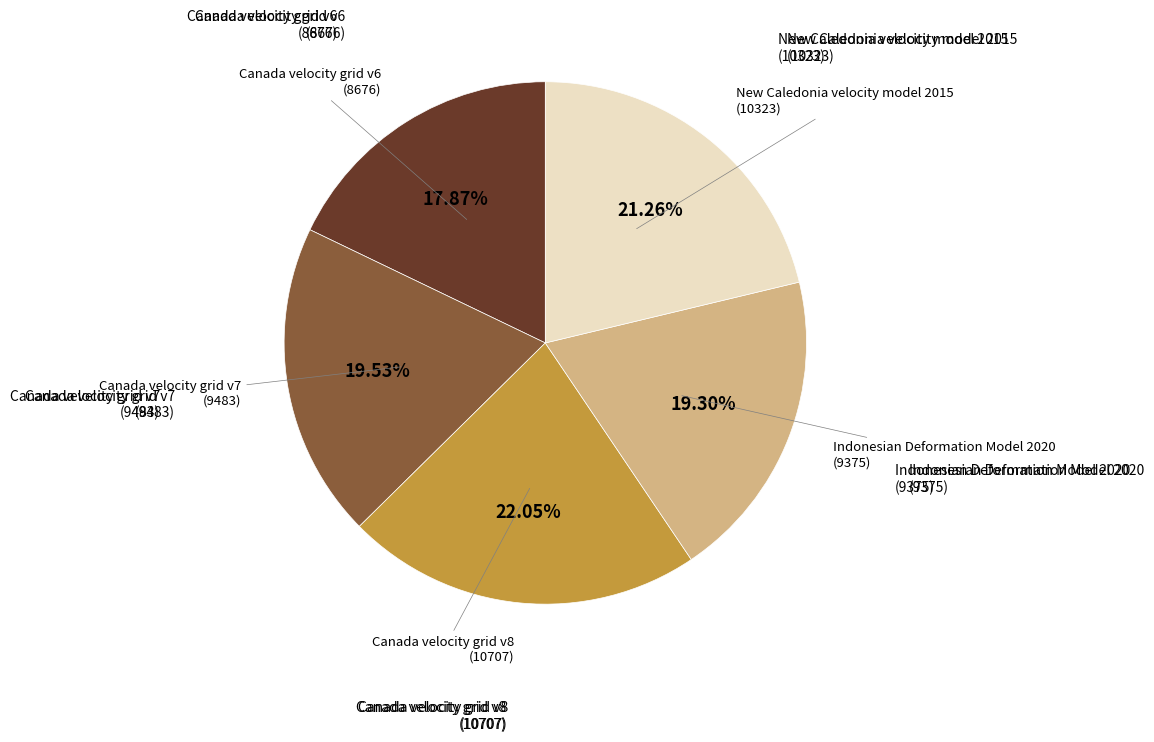

What is the ratio of the value at Canada velocity grid v7 to the value at Canada velocity grid v8?

0.9